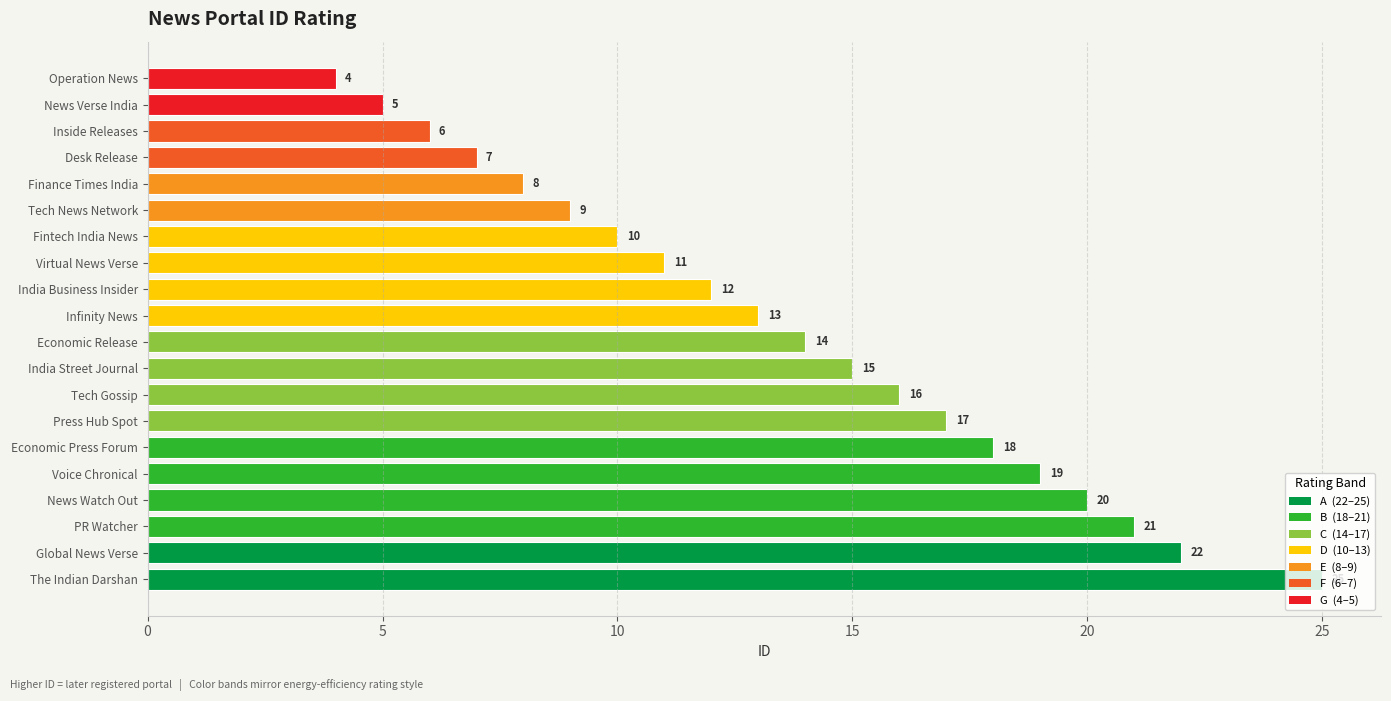

What is the average value?

14